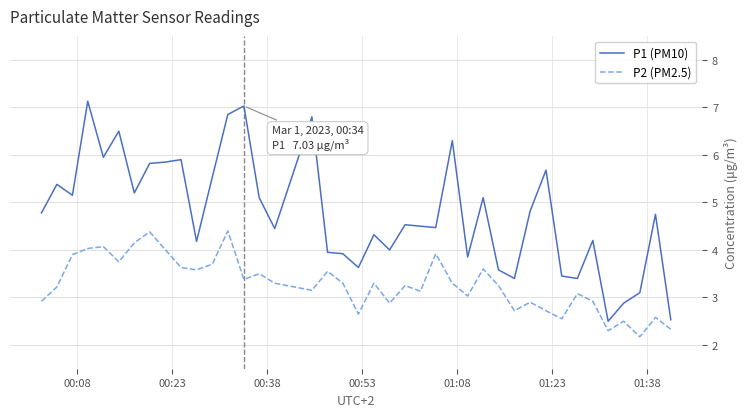

What is the difference between the maximum and minimum values in the P1 (PM10) series?

4.6